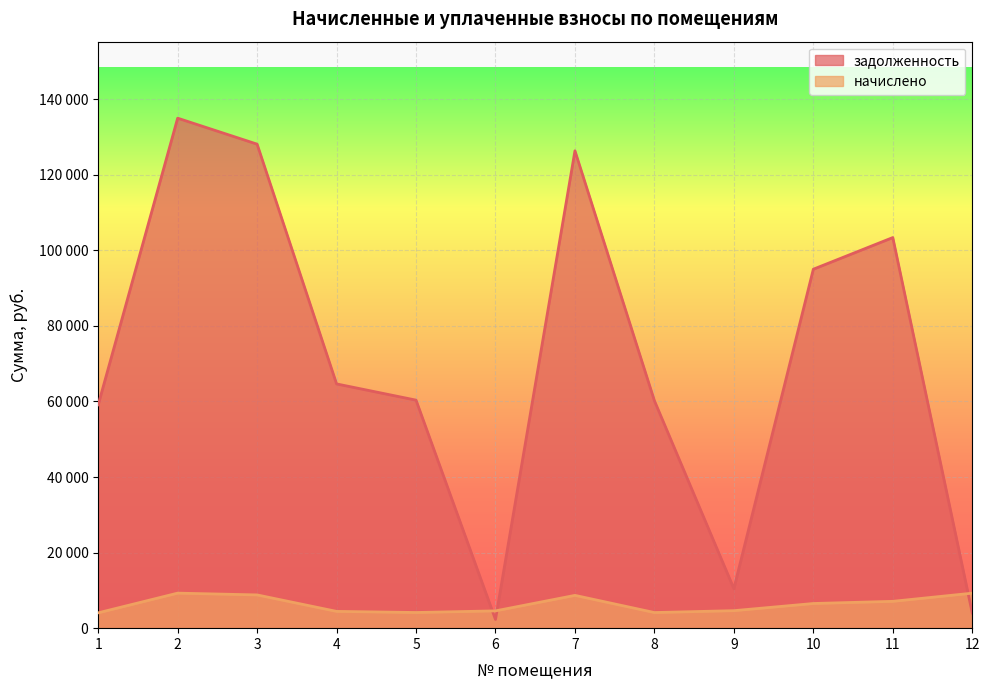

Is it true that начислено equals 4145.2 at 5?

True